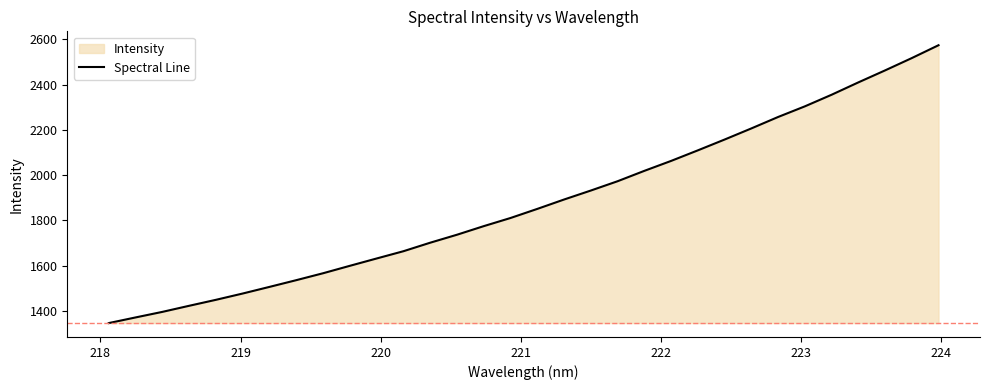

How many series are shown in this chart?

1